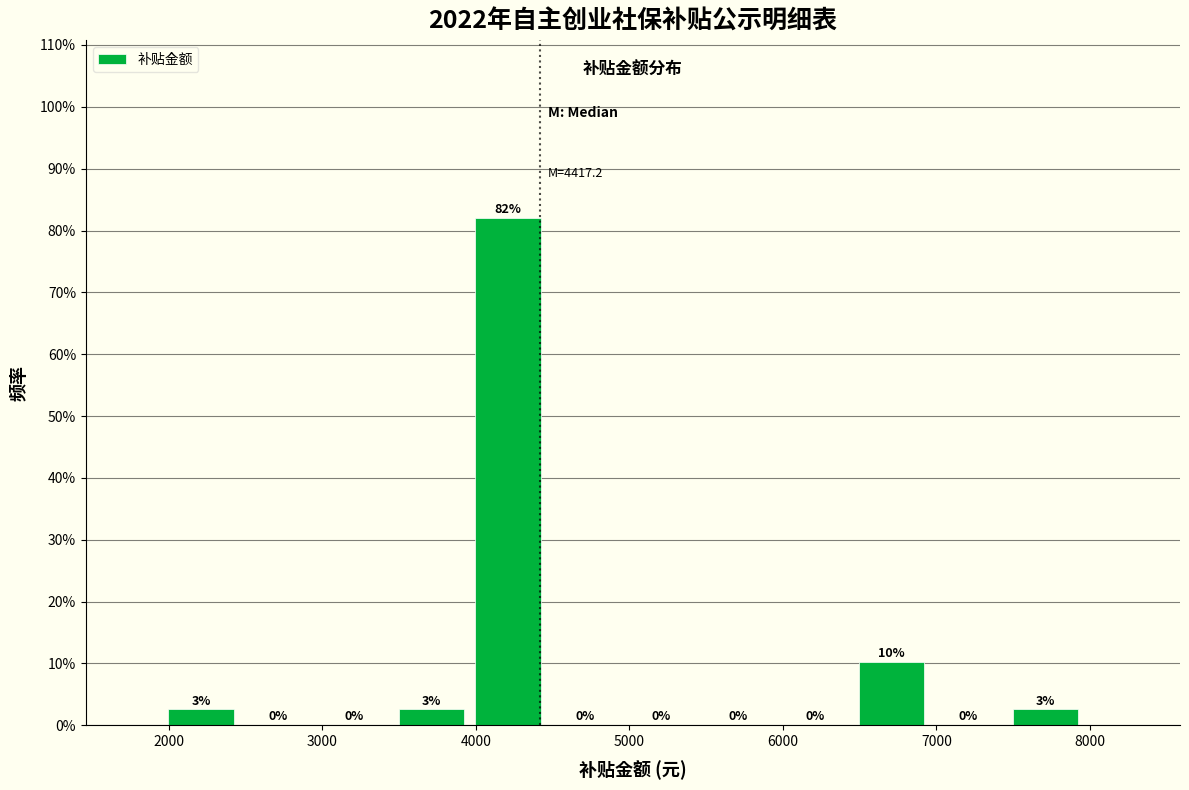

Which range on the x-axis has the tallest bar?

4000 to 4500